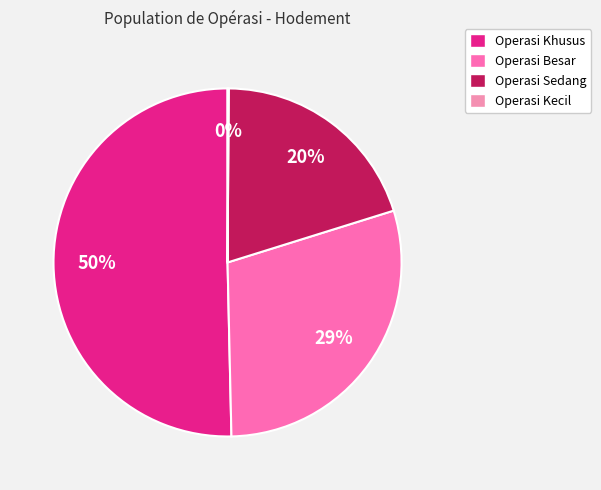

Is Operasi Khusus the majority of the pie?

Yes